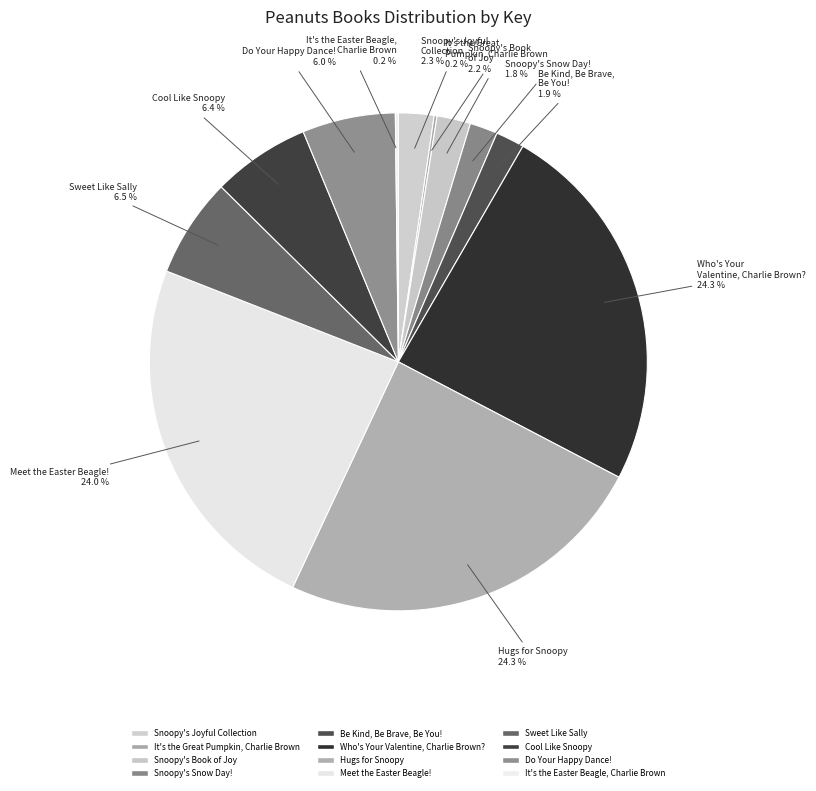

To the nearest percent, what is the difference between the largest and smallest slice percentages?

24%